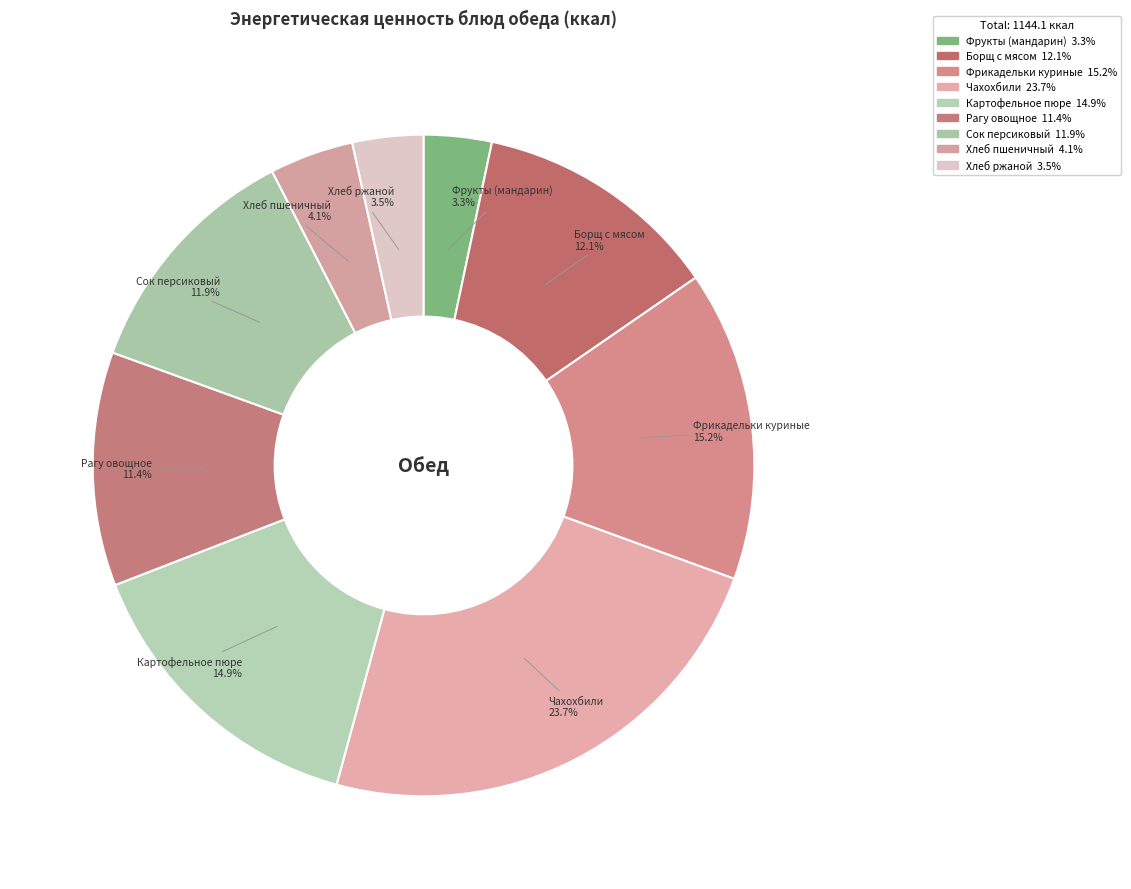

Count the number of slices in the pie.

9